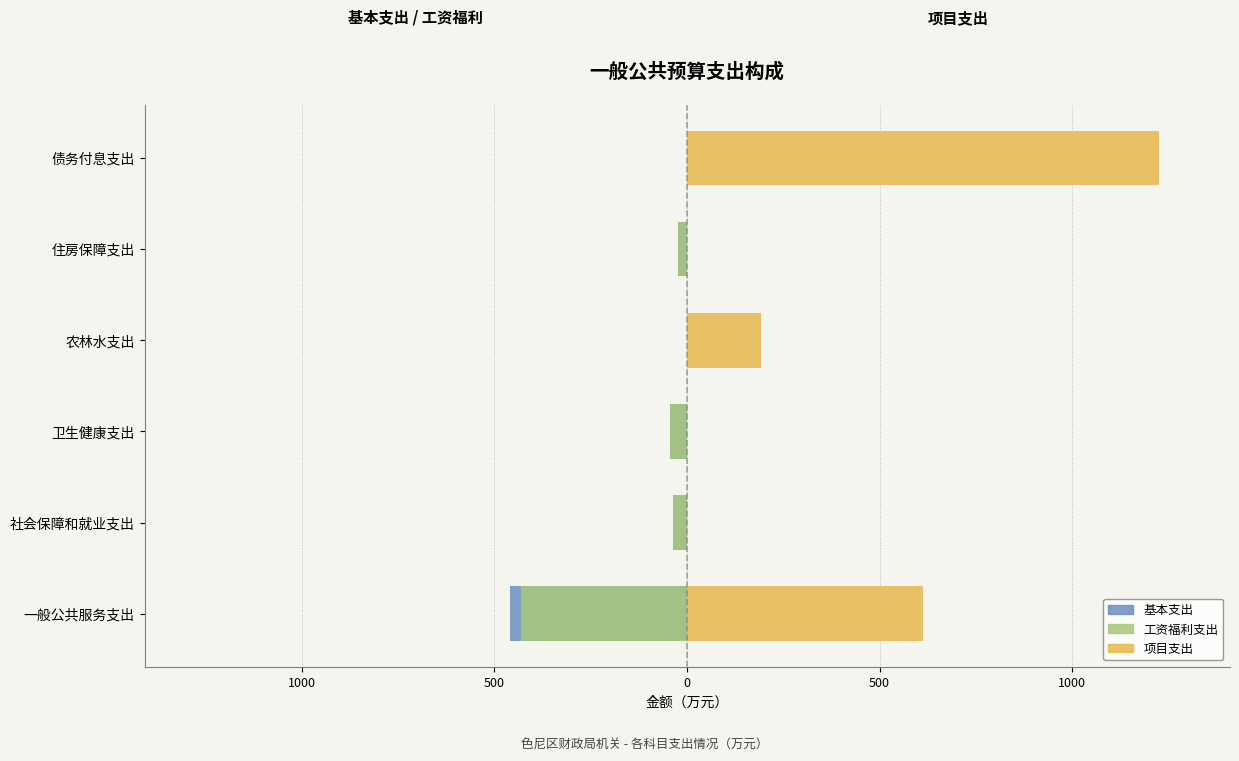

The 项目支出 series shows 0.0 at 卫生健康支出. True or false?

True